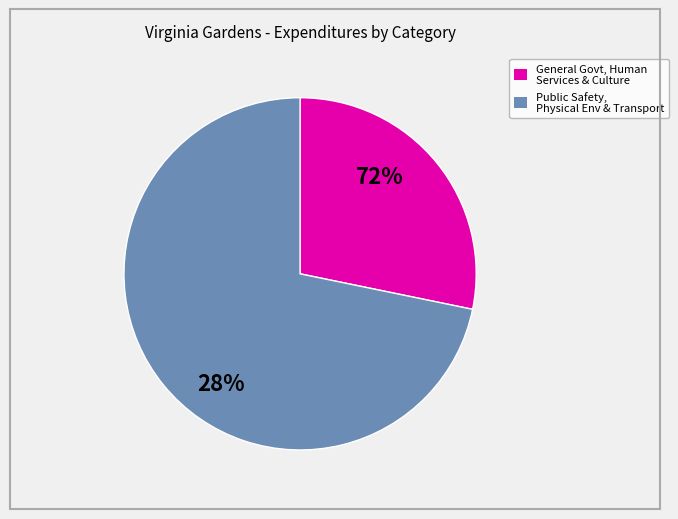

Is the sum of Physical Environment and Culture / Recreation greater than half?

No